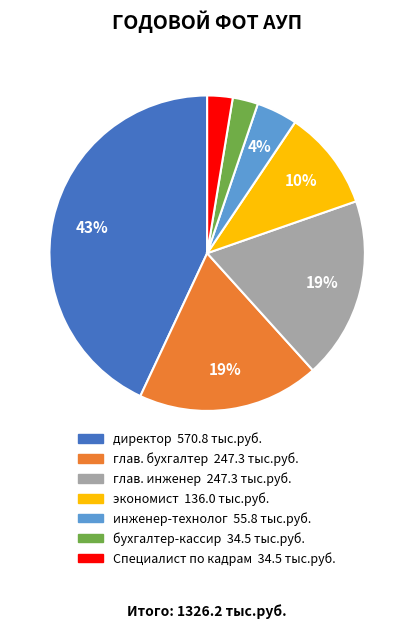

To the nearest percent, what percentage of the pie is бухгалтер-кассир?

3%